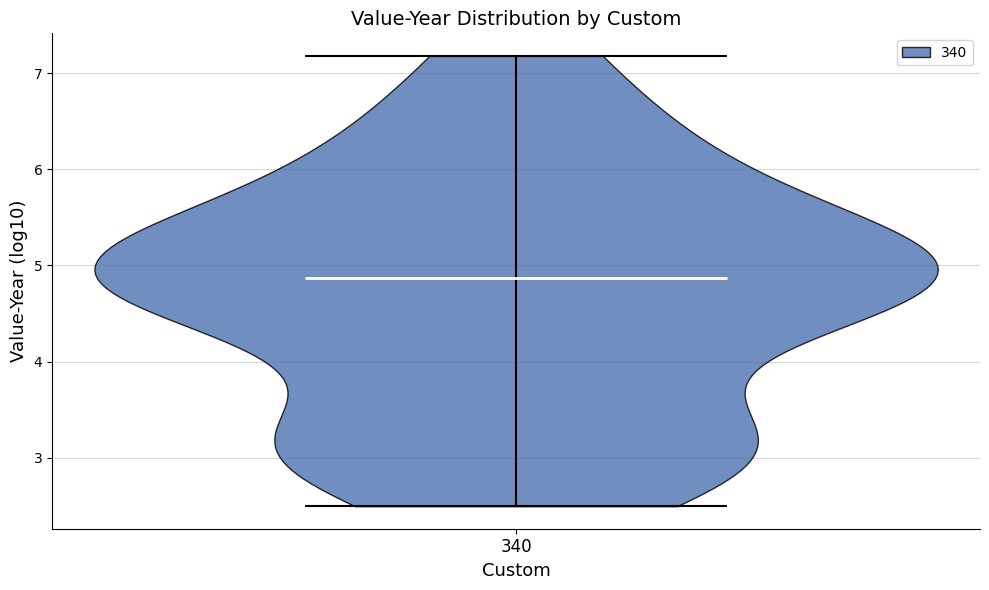

Read this violin plot against the y-axis: where its median line is, and the lowest and highest points the violin reaches. The values are not printed on the chart, so give them approximately, as read against the axis.

median line 4.9, lowest point 2.5, highest point 7.2